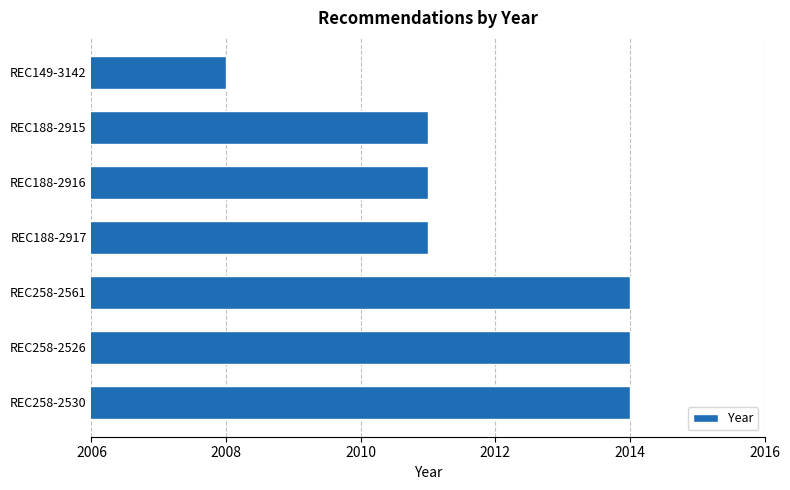

What is the smallest value displayed?

2008